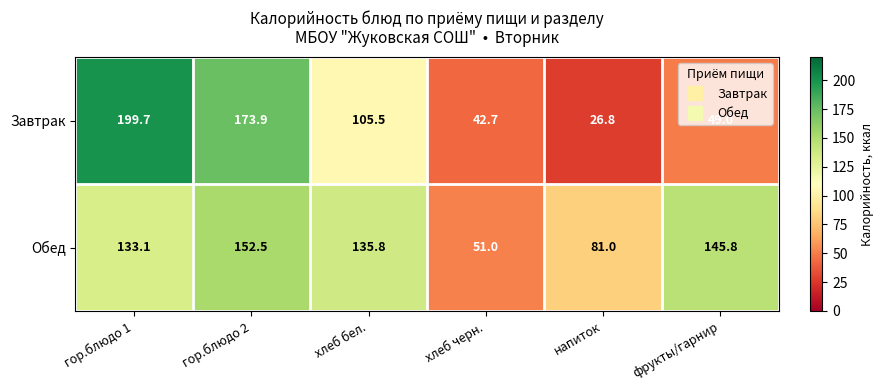

List the series in order of their peak value, highest first.

Завтрак, Обед